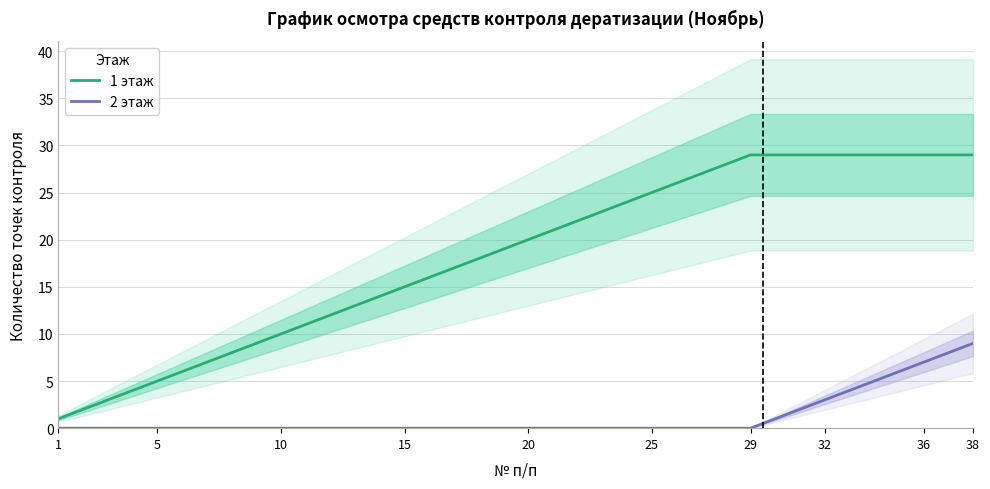

At which label does 1 этаж reach its minimum?

1